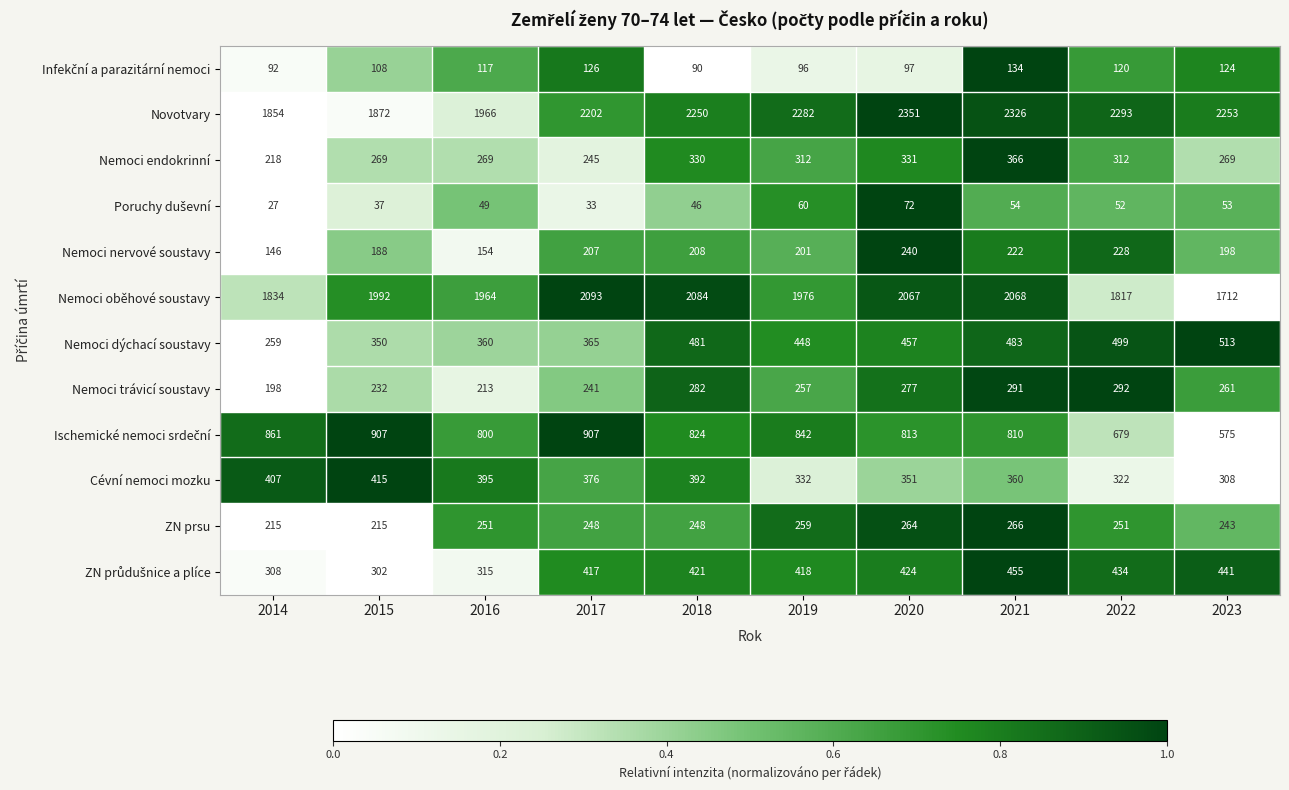

The Nemoci trávicí soustavy series shows 145 at 2017. True or false?

False